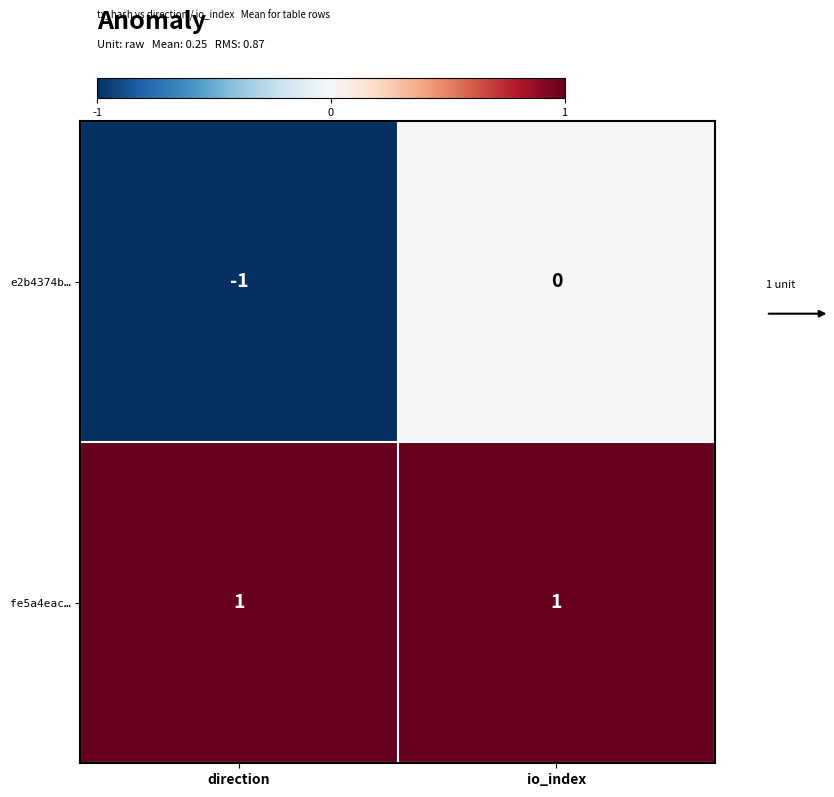

Reading left to right, list all the values displayed in this chart.

e2b4374b…: -1	0
fe5a4eac…: 1	1